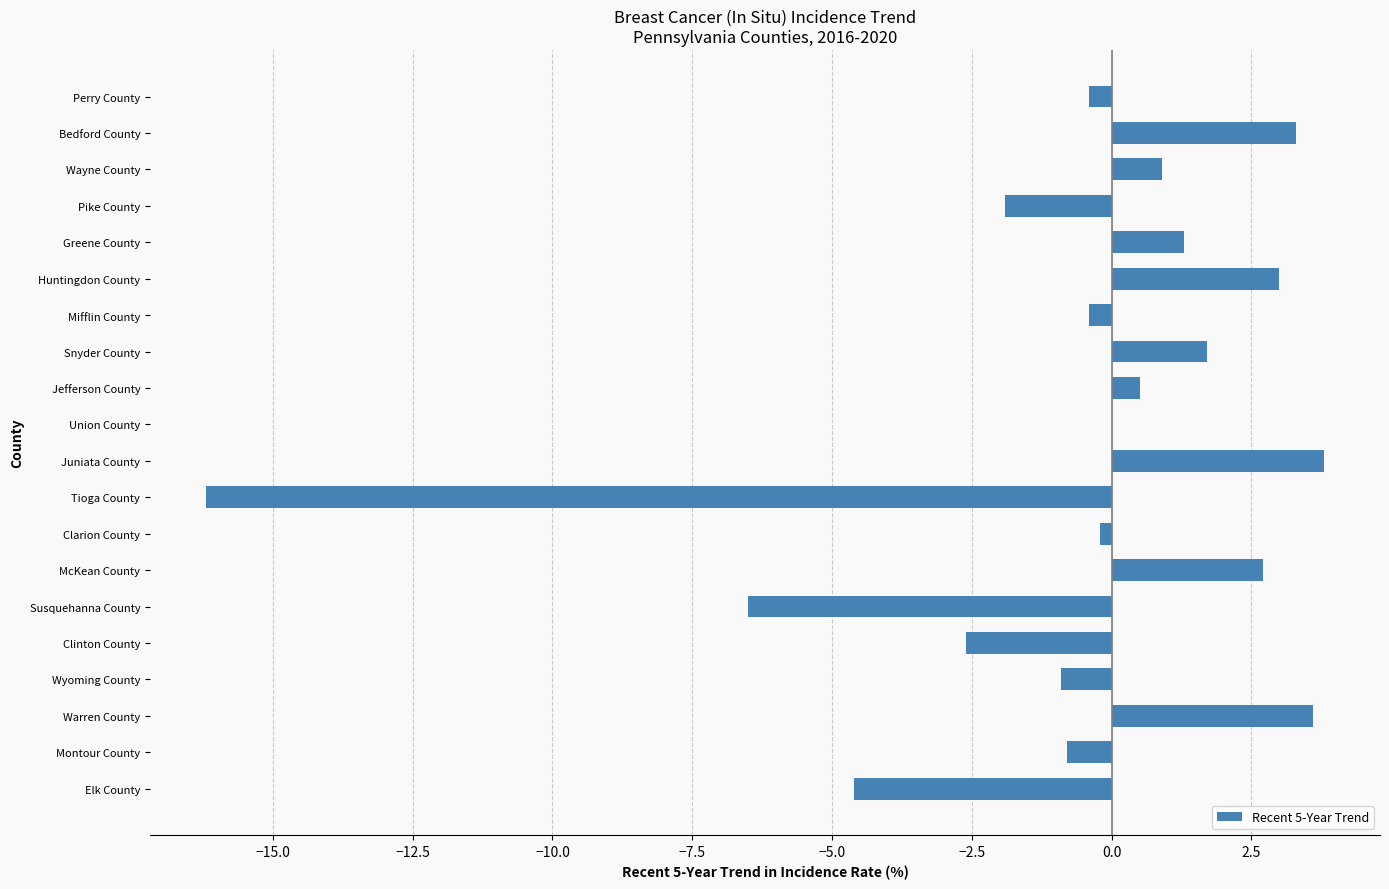

What is the sum of all values?

-13.7